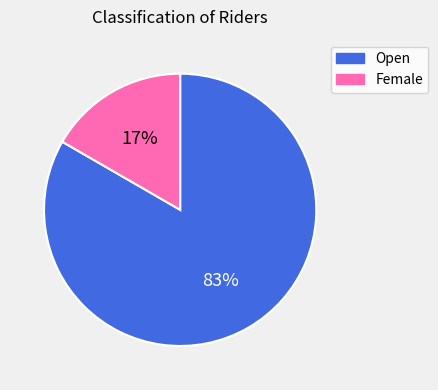

How many segments does this pie chart have?

2